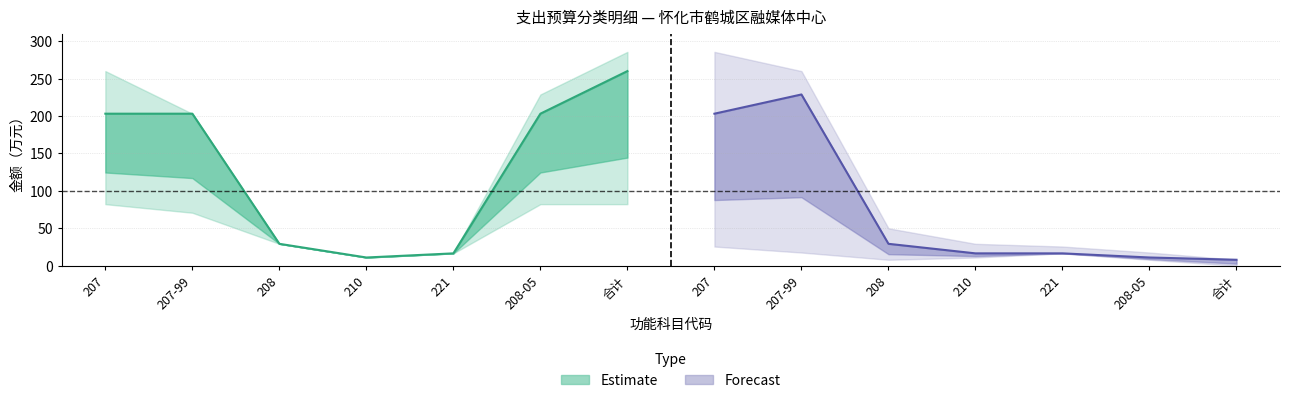

What is the lowest value of the Forecast_upper series?

8.0